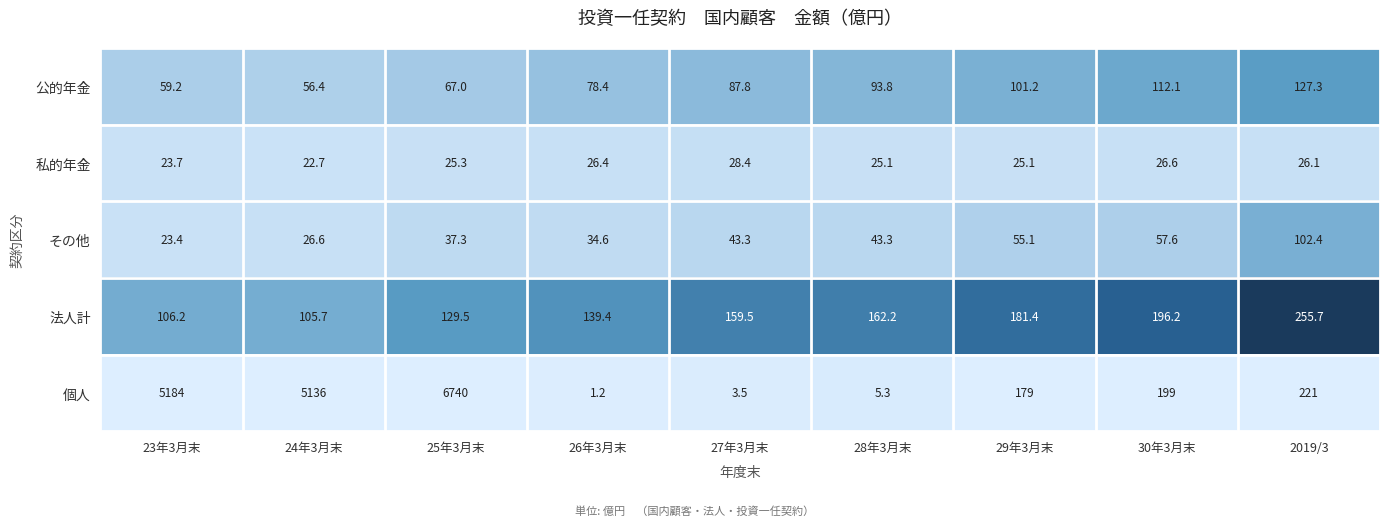

Which series has the largest total across all categories?

個人